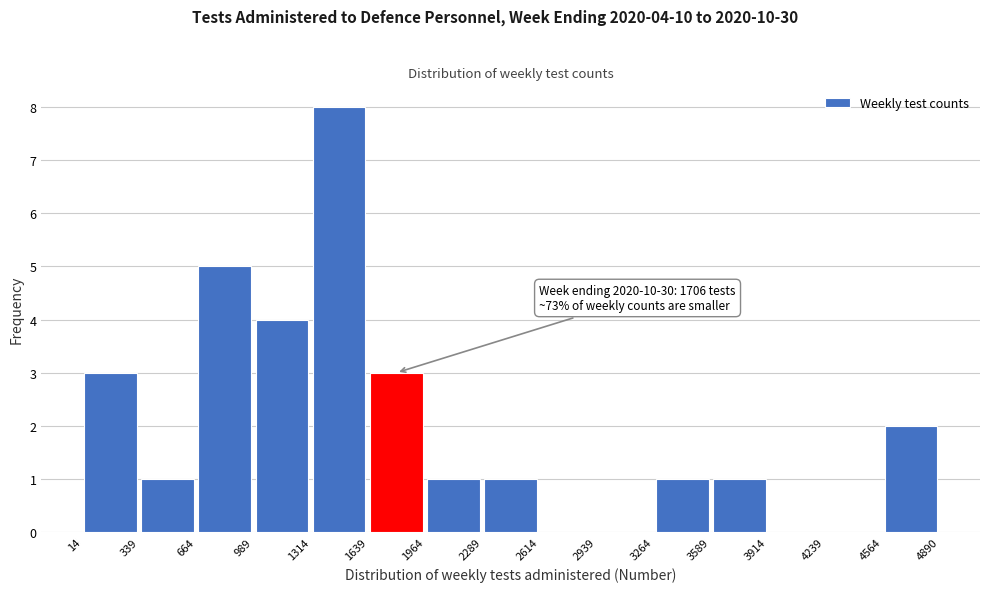

Over which range of the x-axis is the bar tallest?

1314 to 1639